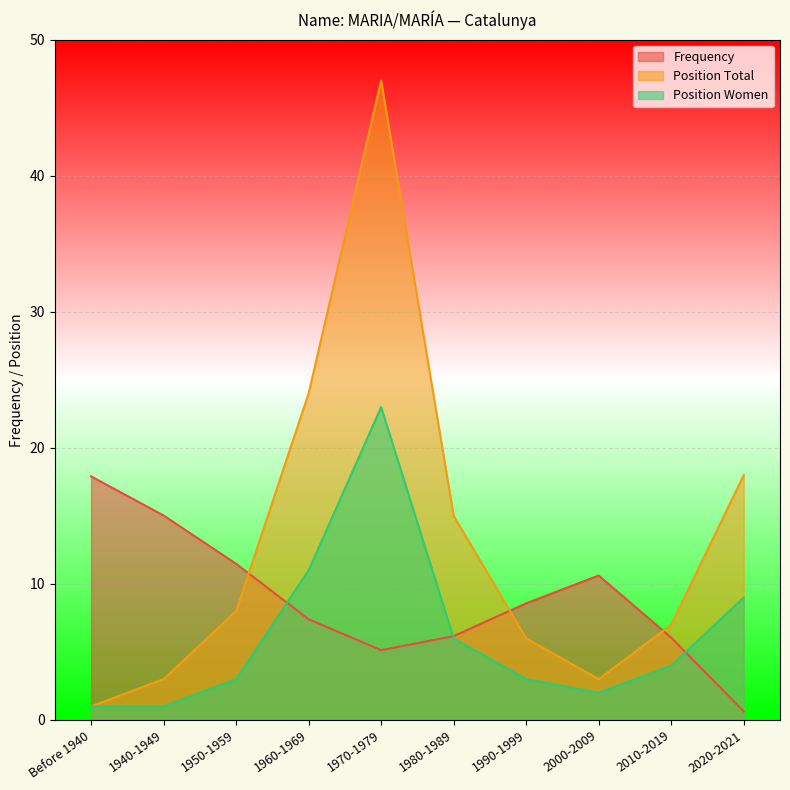

In Position Women, how many points are lower than both neighbors (excluding endpoints)?

1